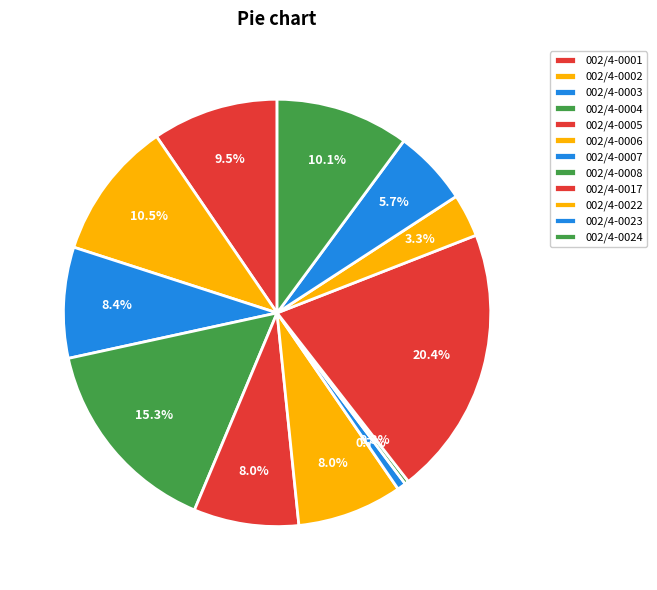

Does 002/4-0005 represent more than half of the total?

No